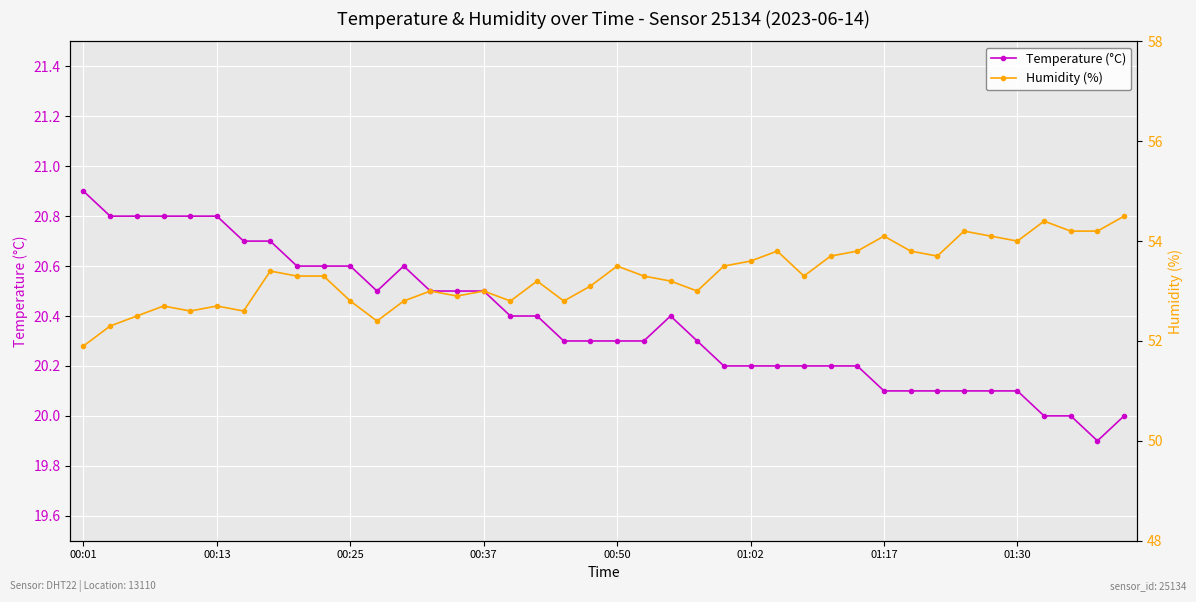

What is the value of the Temperature (°C) point at the 16th from the left?

20.5